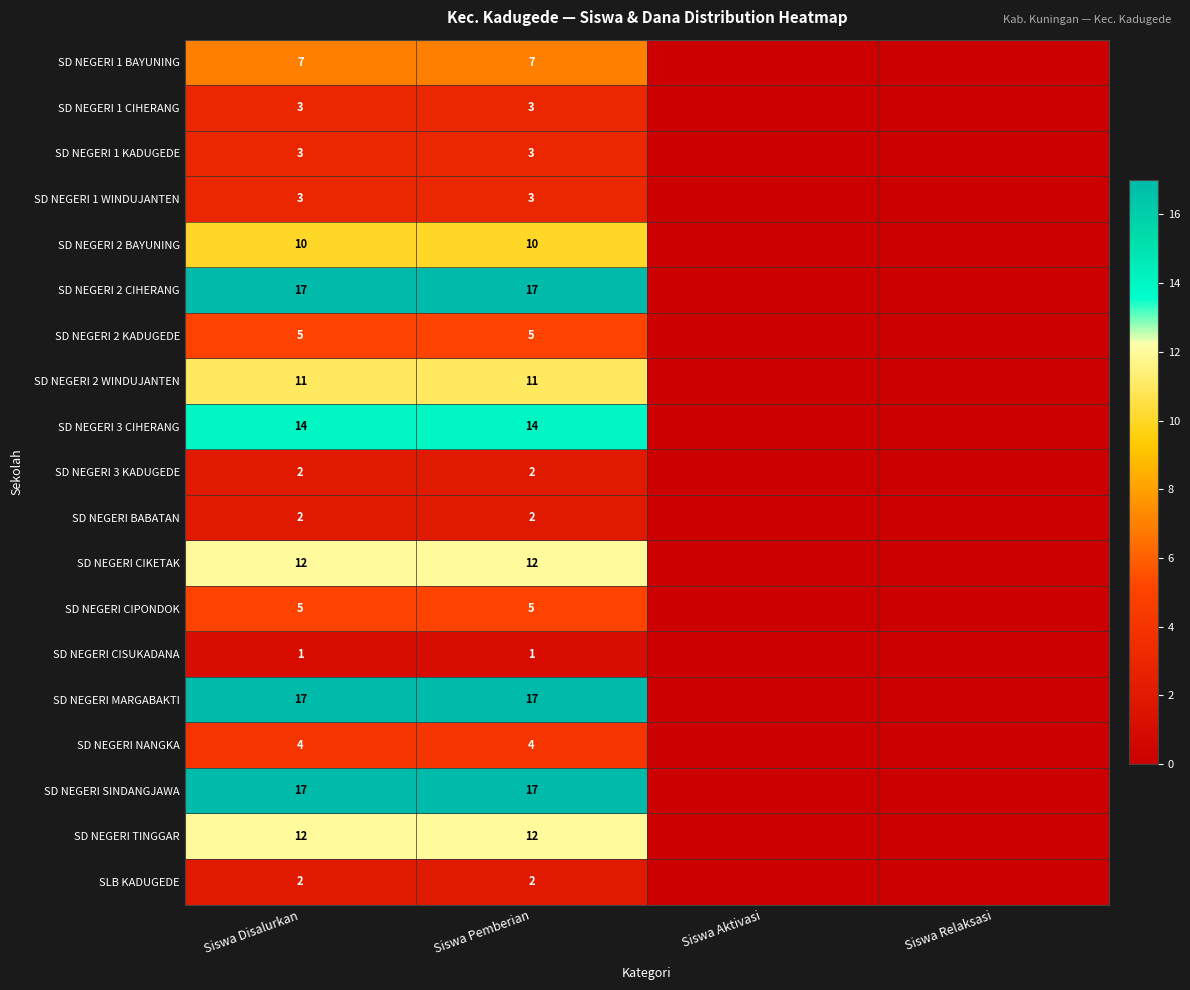

What is the total value across all series at Siswa Disalurkan?

147